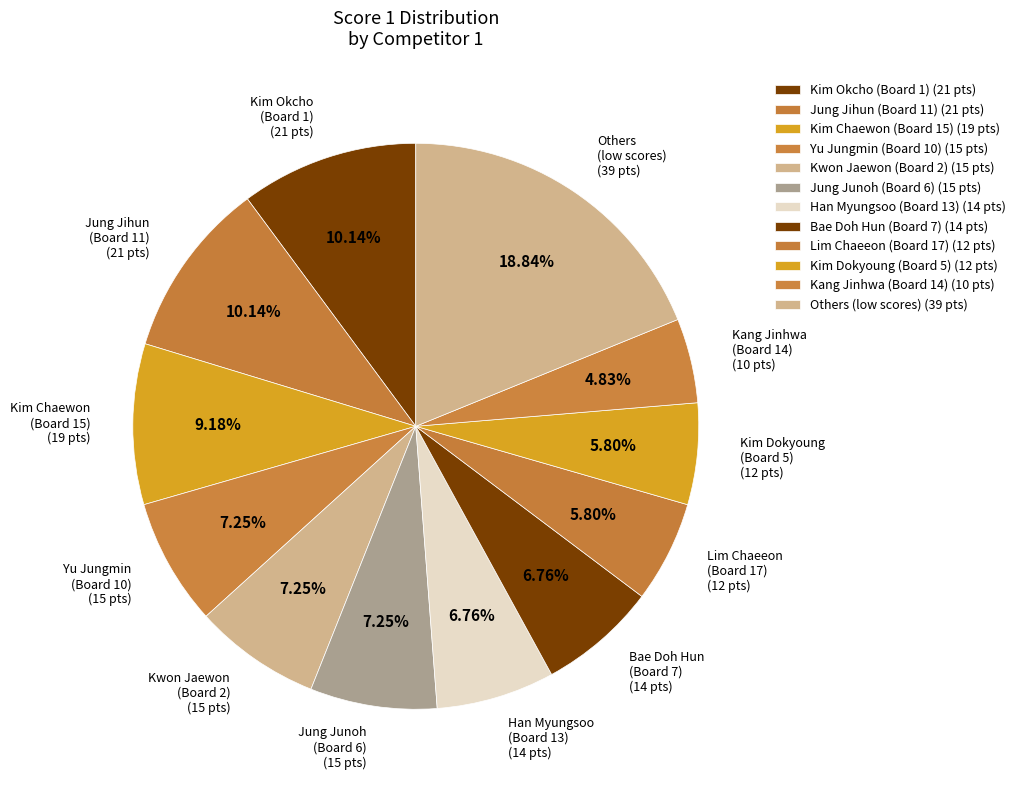

Count the number of slices in the pie.

12